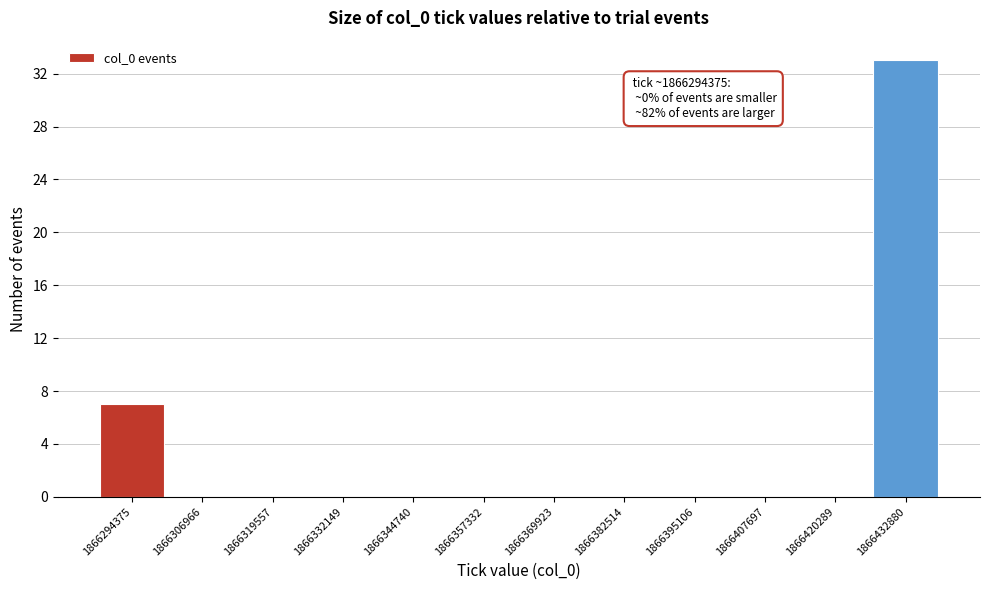

Reading left to right, extract all data points from this chart.

1866294375=7	1866306966=0	1866319557=0	1866332149=0	1866344740=0	1866357332=0	1866369923=0	1866382514=0	1866395106=0	1866407697=0	1866420289=0	1866432880=33